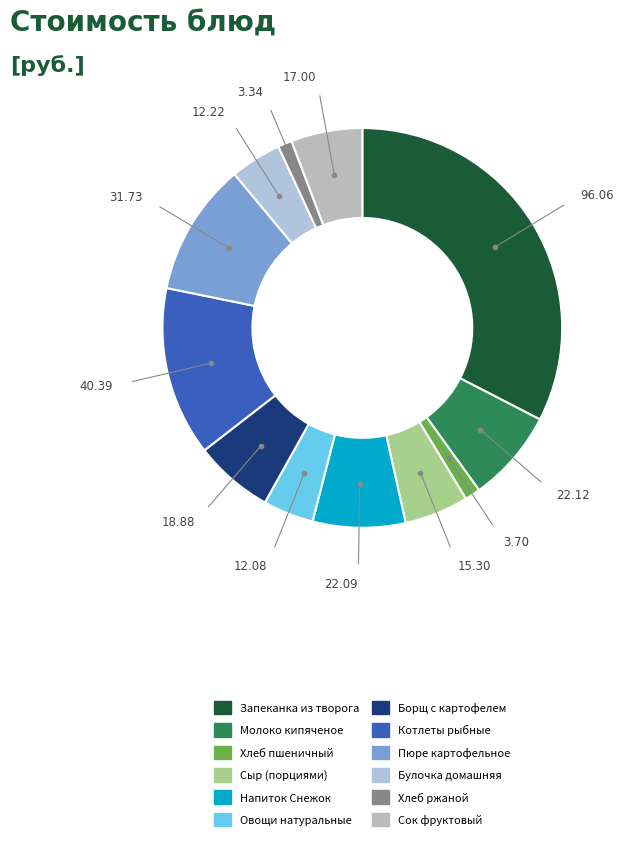

Is Котлеты рыбные the majority of the pie?

No